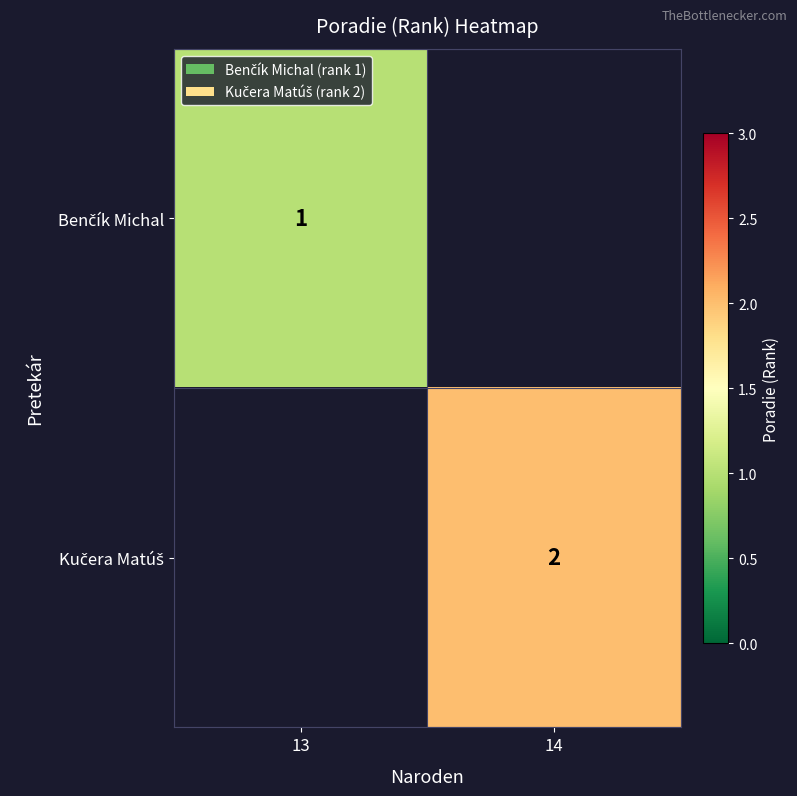

Between 14 and 13, which is larger?

13